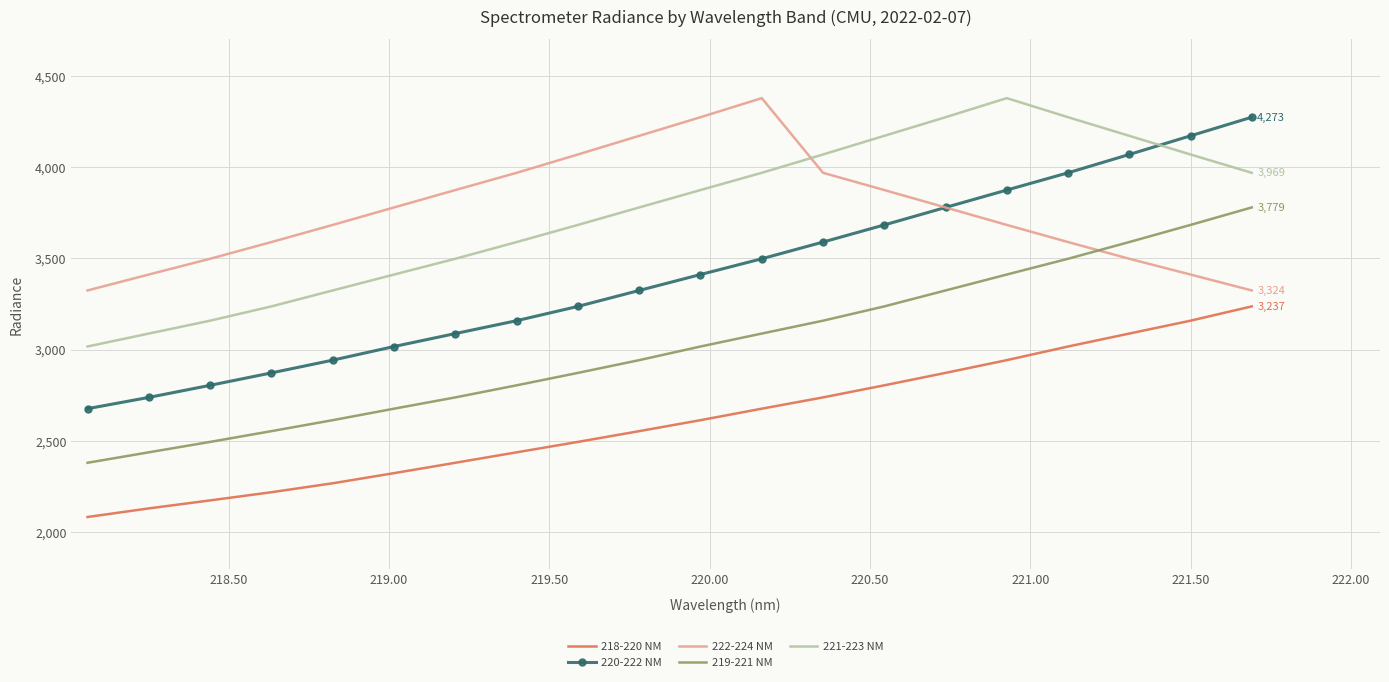

What is the greatest value displayed?

4378.0